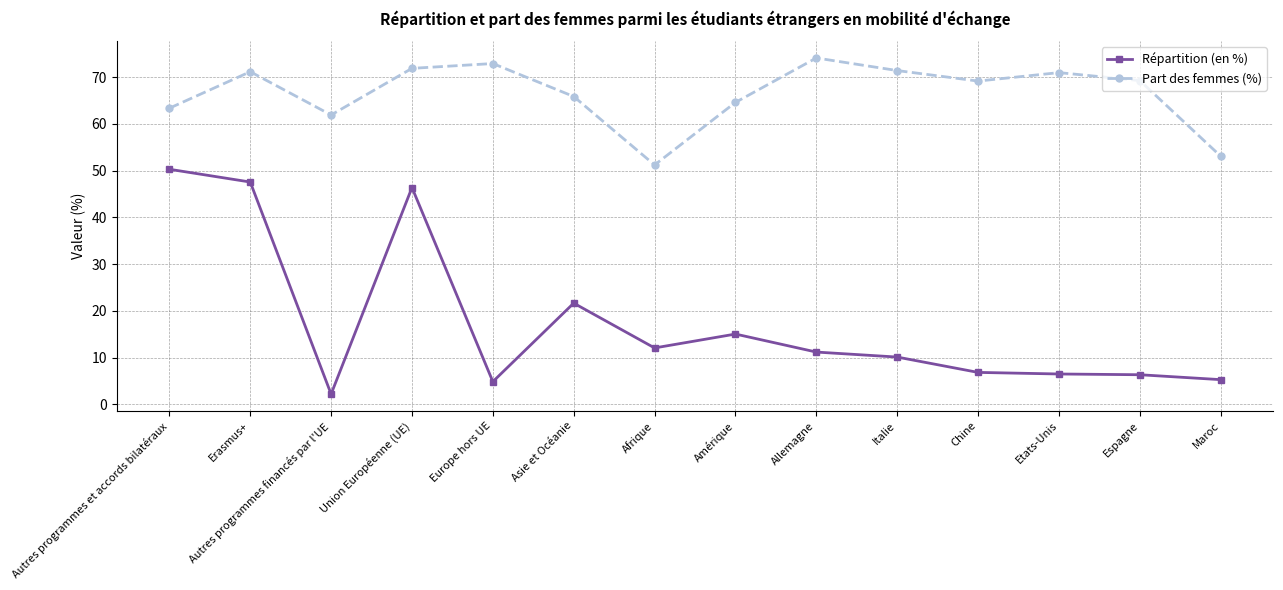

At Italie, list the series in order from smallest to largest.

Répartition (en %), Part des femmes (%)